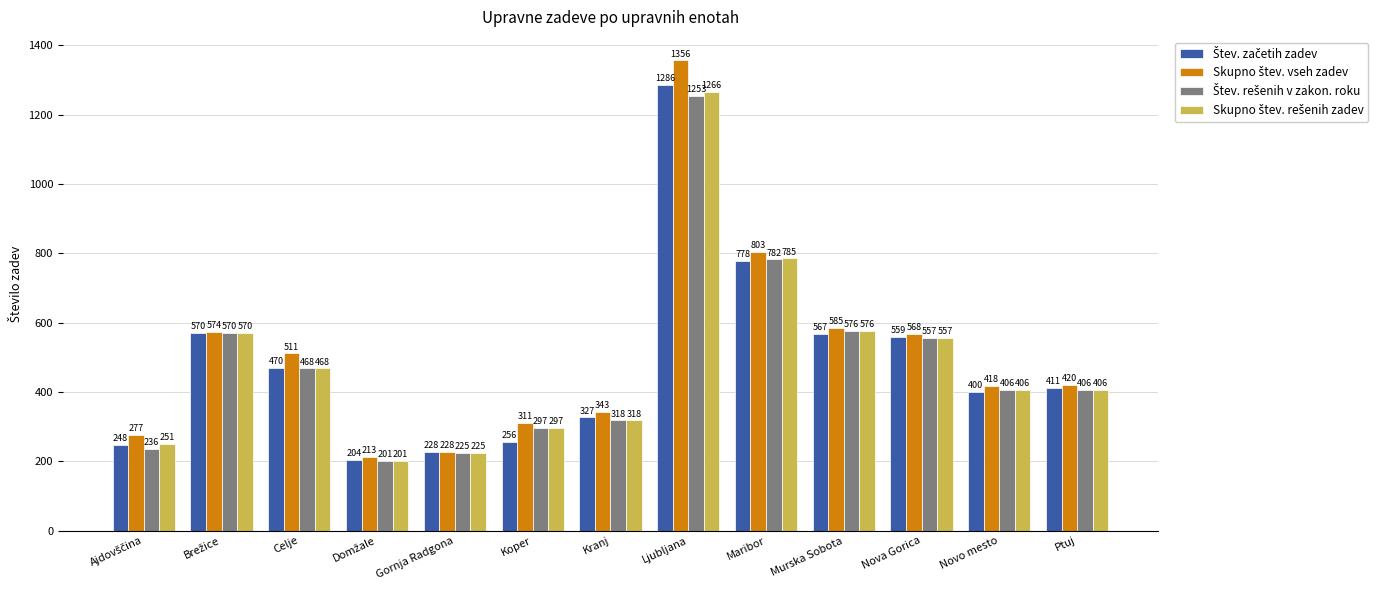

What is the greatest value displayed?

1356